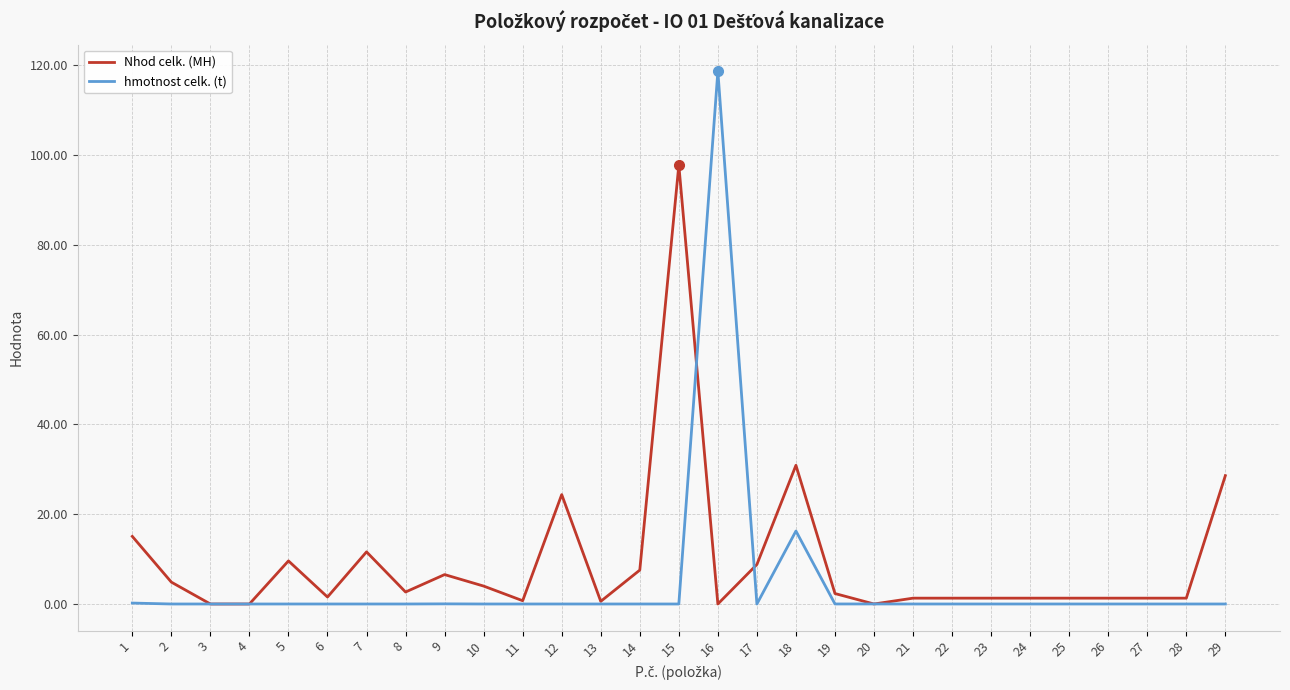

What is the sum of the Nhod celk. (MH) values at 5 and 4?

9.6